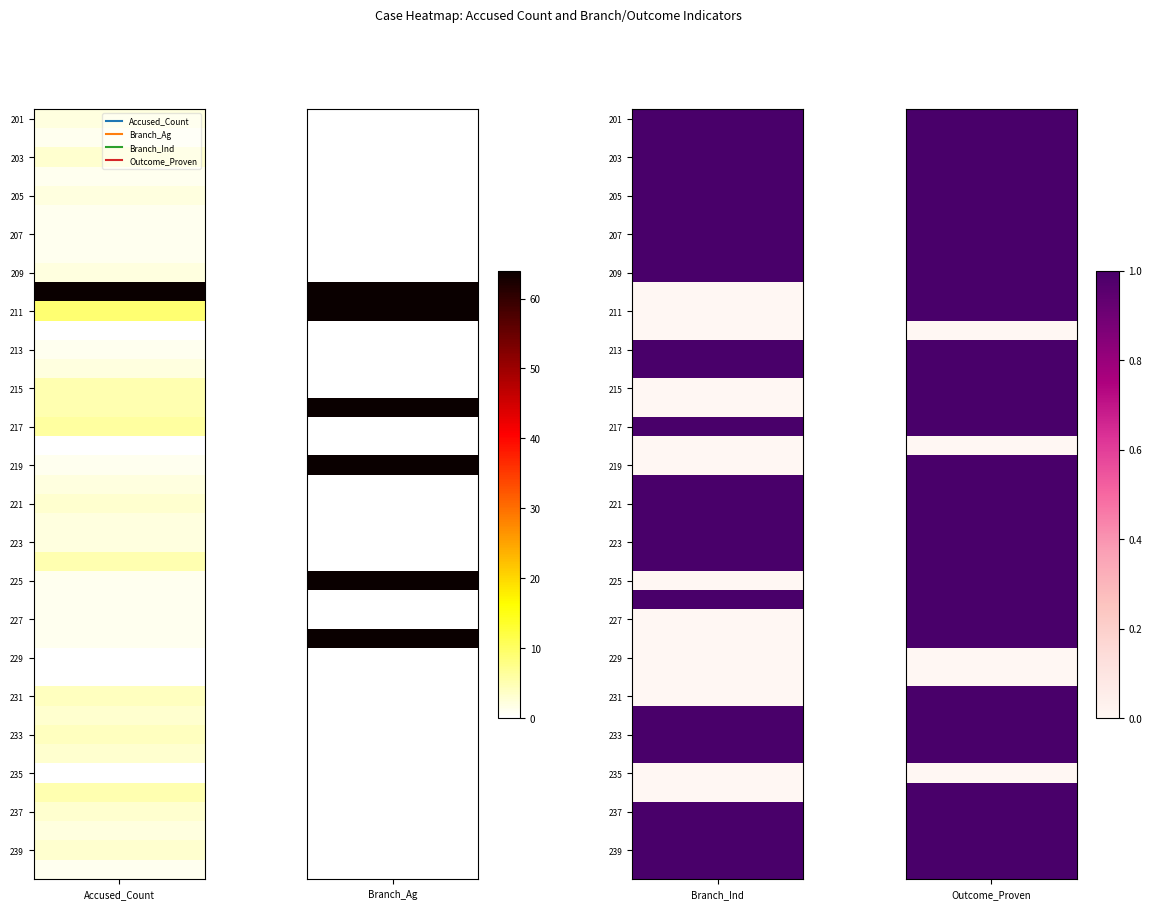

What is the spread (max minus min) of values at 216?

5